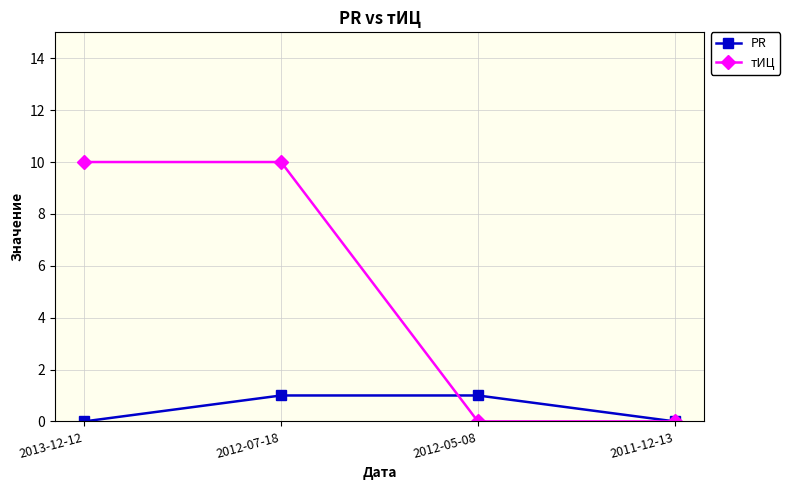

Rank the series by their maximum value, from highest to lowest.

тИЦ, PR